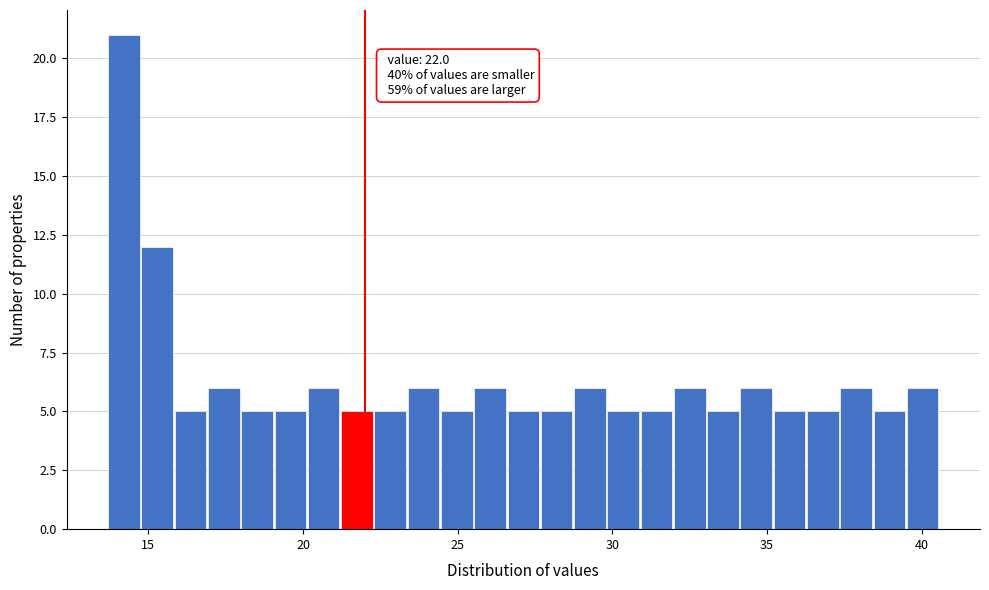

Read against the x-axis, roughly where is the centre of the tallest bar?

14.0